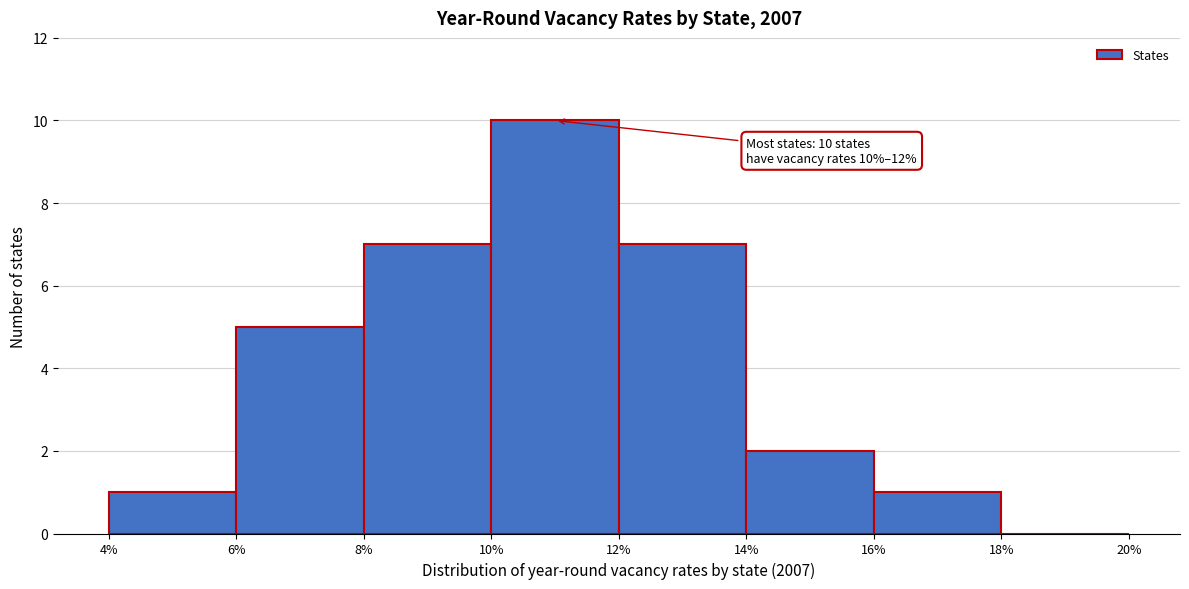

Over which range of the x-axis is the bar tallest?

10% to 12%